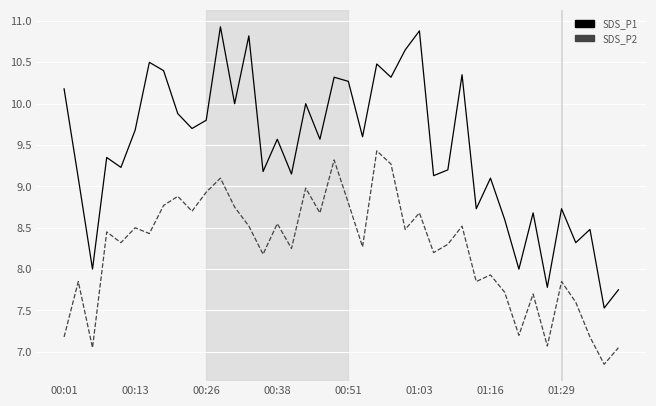

What is the maximum value shown in the chart?

10.9